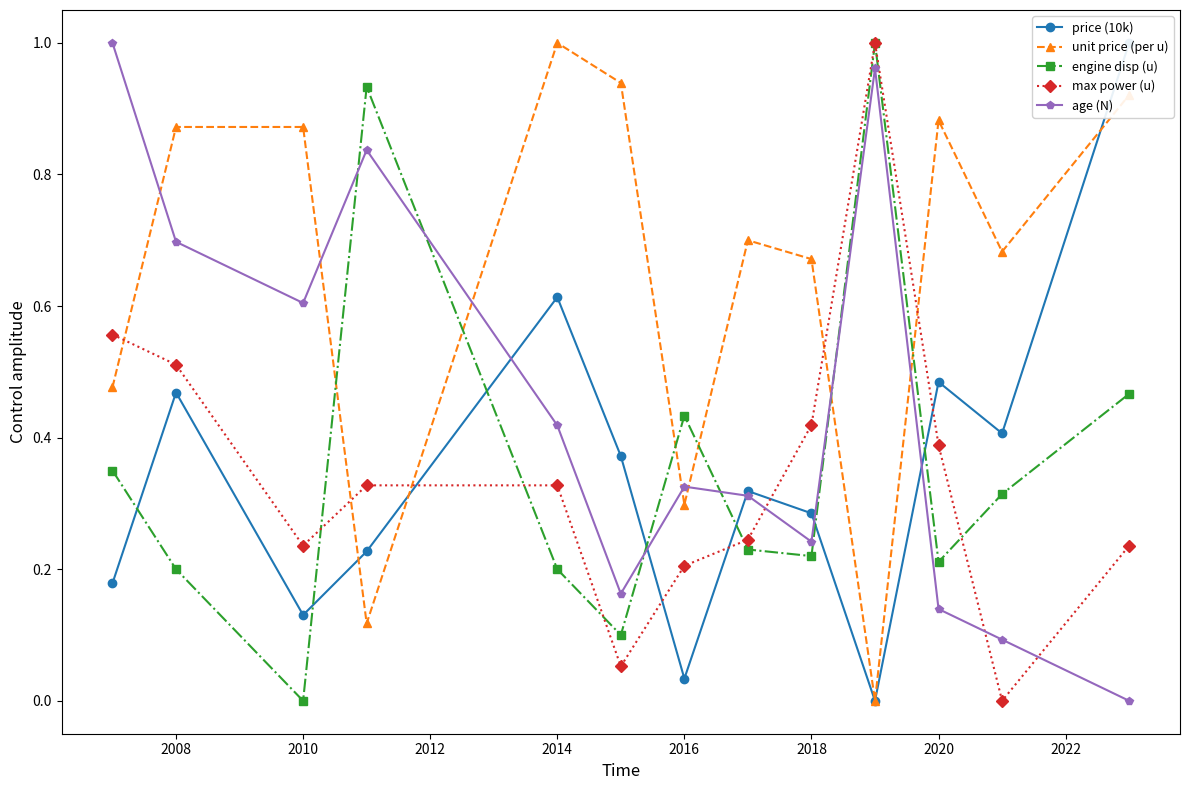

Is the value of age (N) at 2016 greater than the value of unit price (per u) at 2016?

Yes